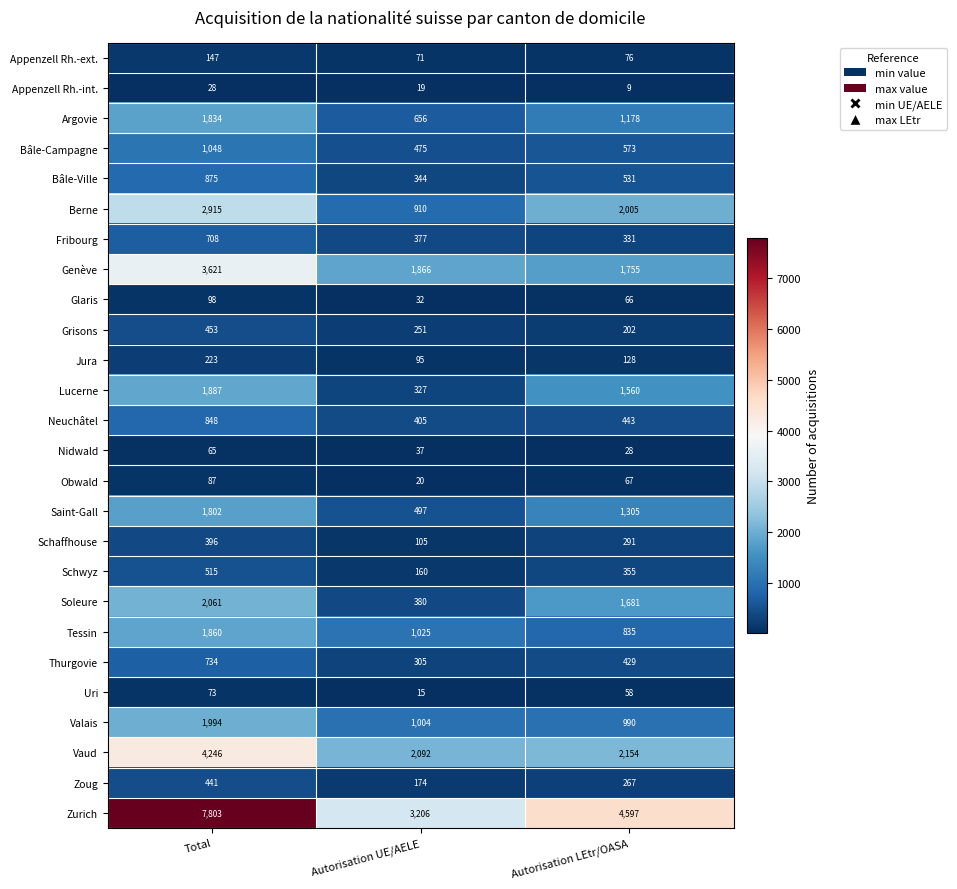

How many Uri values are between 15 and 73?

3